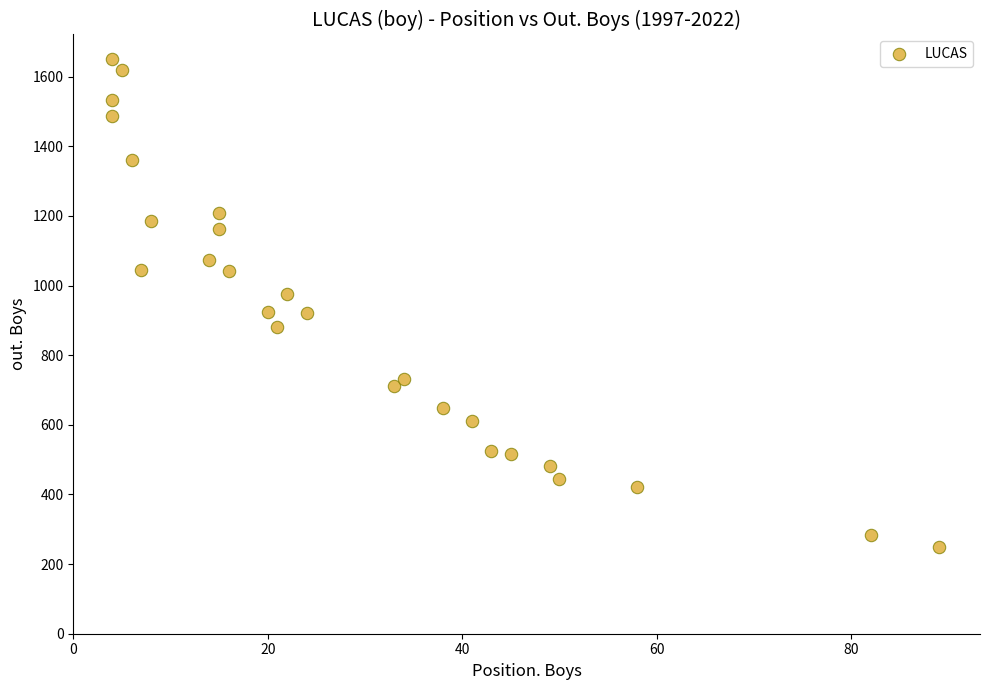

What is the range of Y values (max minus min)?

1403